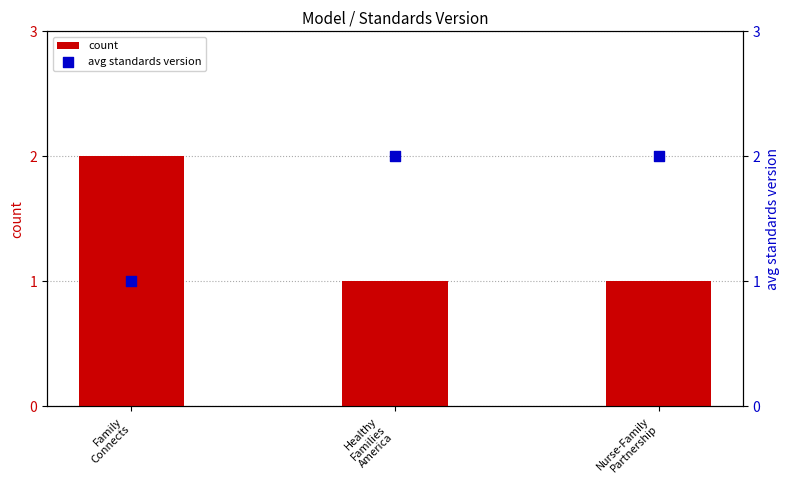

Which series has the largest Y range (max minus min)?

count